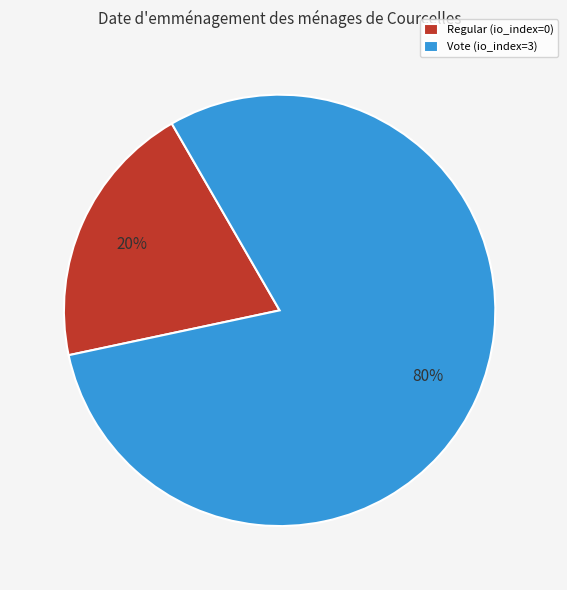

To the nearest percent, what is the difference between the largest and smallest slice percentages?

60%